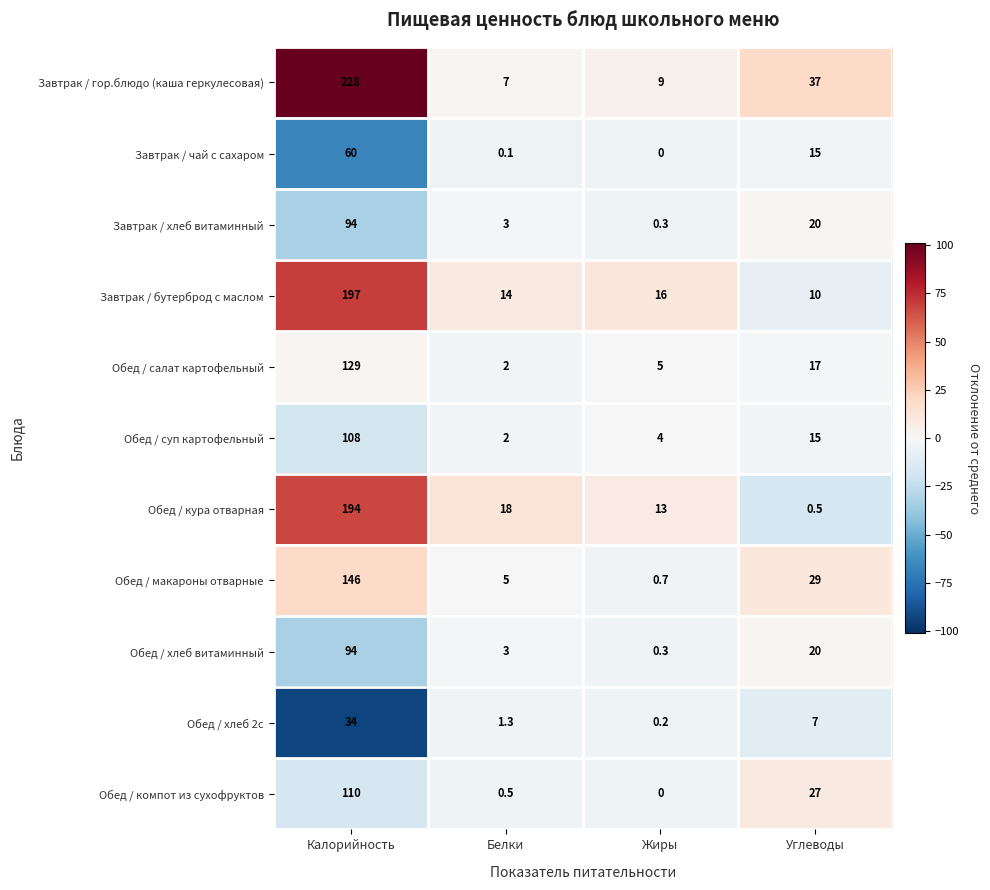

What is the spread (max minus min) of values at Белки?

17.9